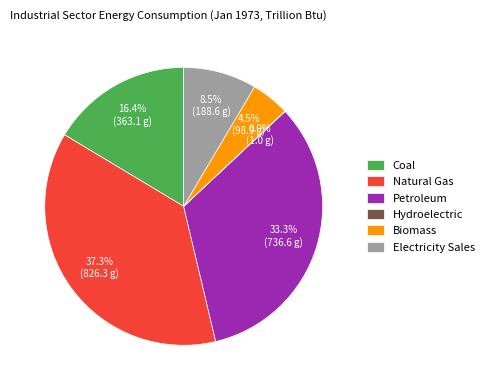

True or false: Coal accounts for 3% of the total.

False